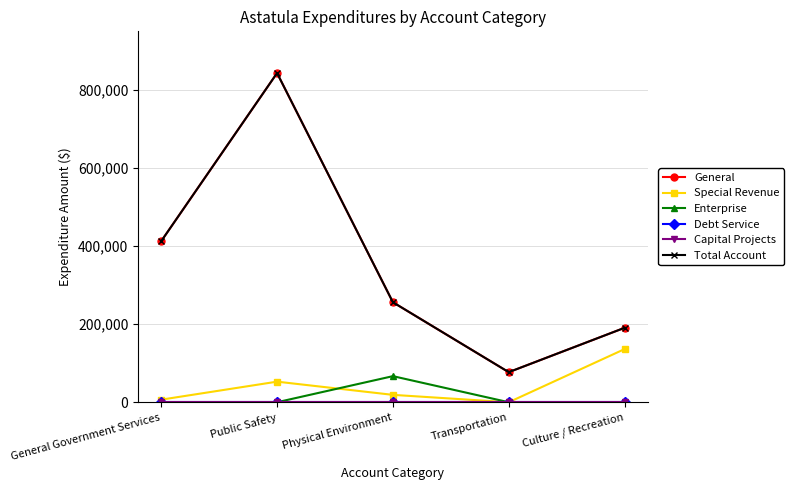

What is the sum of the Total Account values at Transportation and General Government Services?

489632